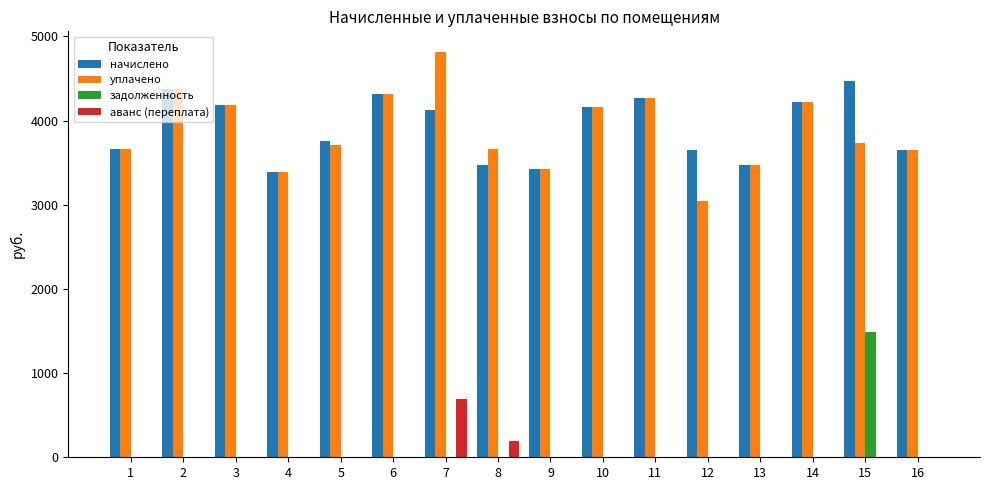

What is the highest value of the начислено series?

4471.2